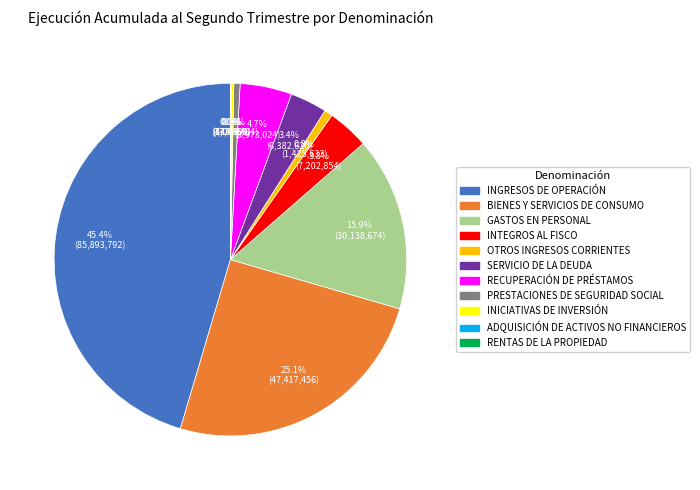

Is SERVICIO DE LA DEUDA the majority of the pie?

No